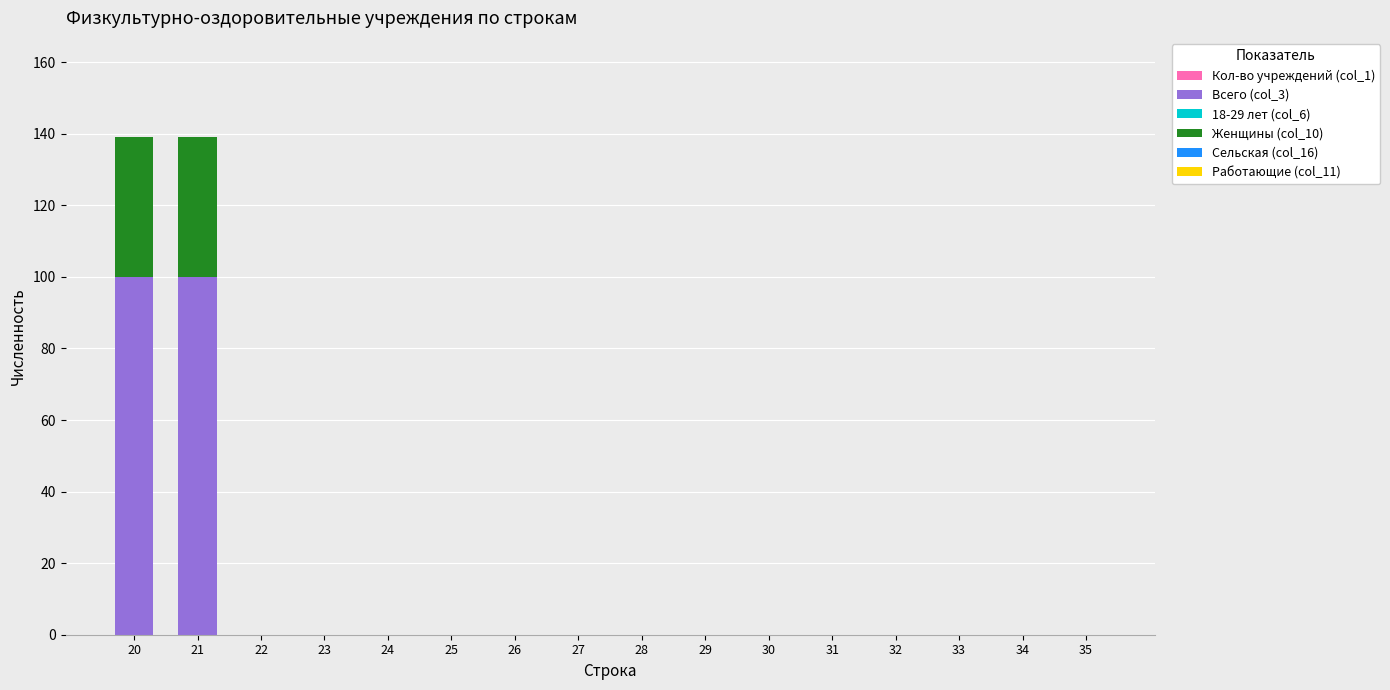

What is the highest value of the Всего (col_3) series?

100